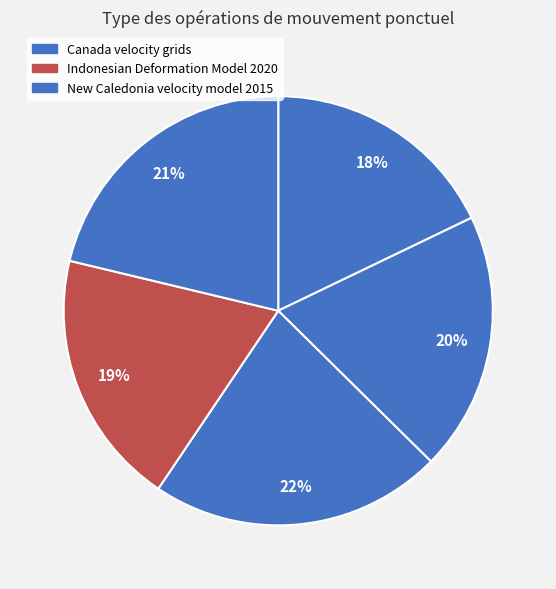

How many slices are in this pie chart?

5